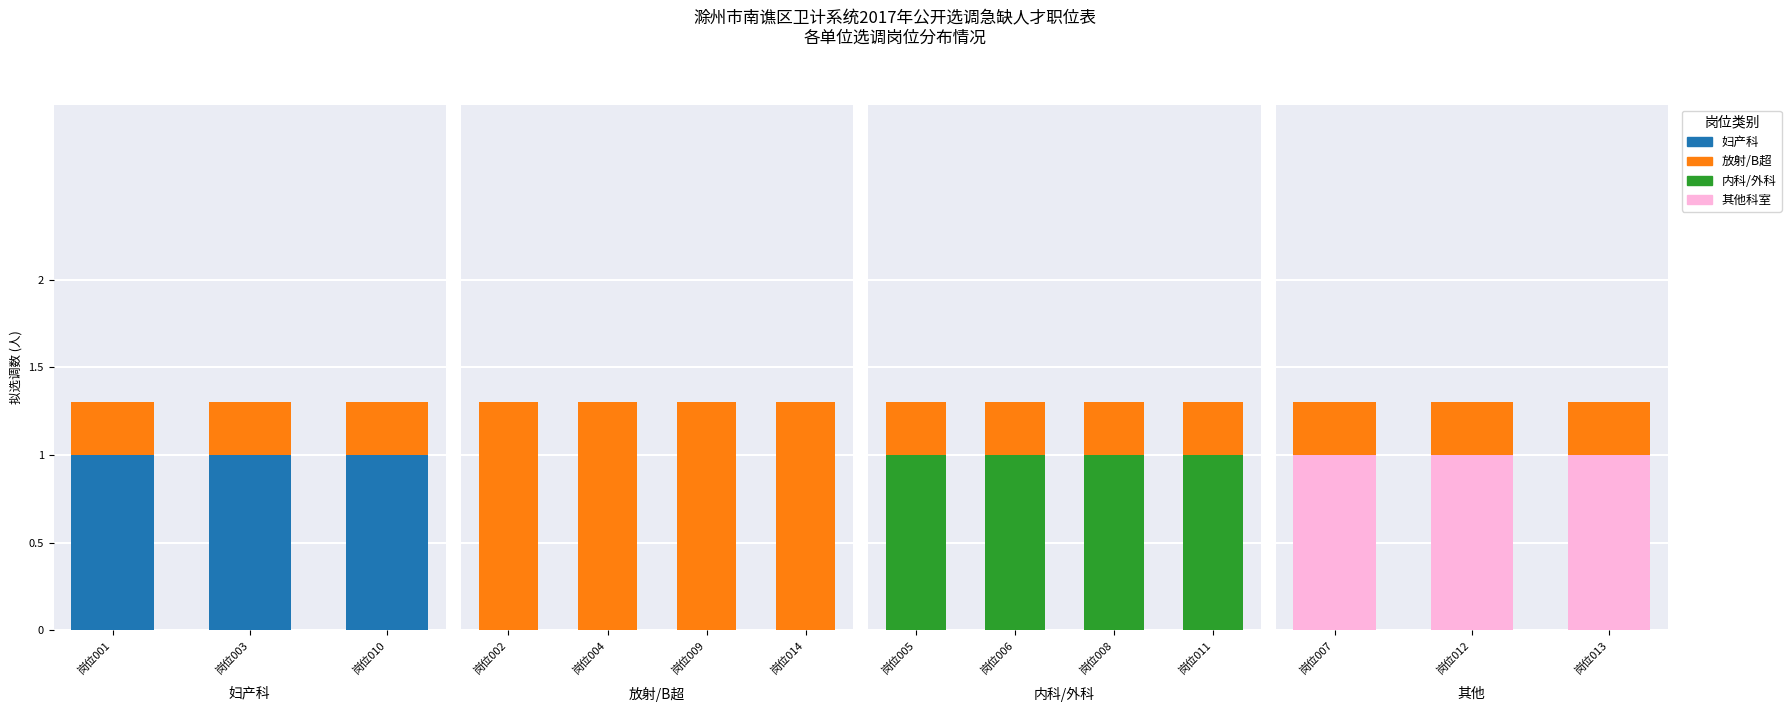

At which category is the sum across all series the highest?

岗位007